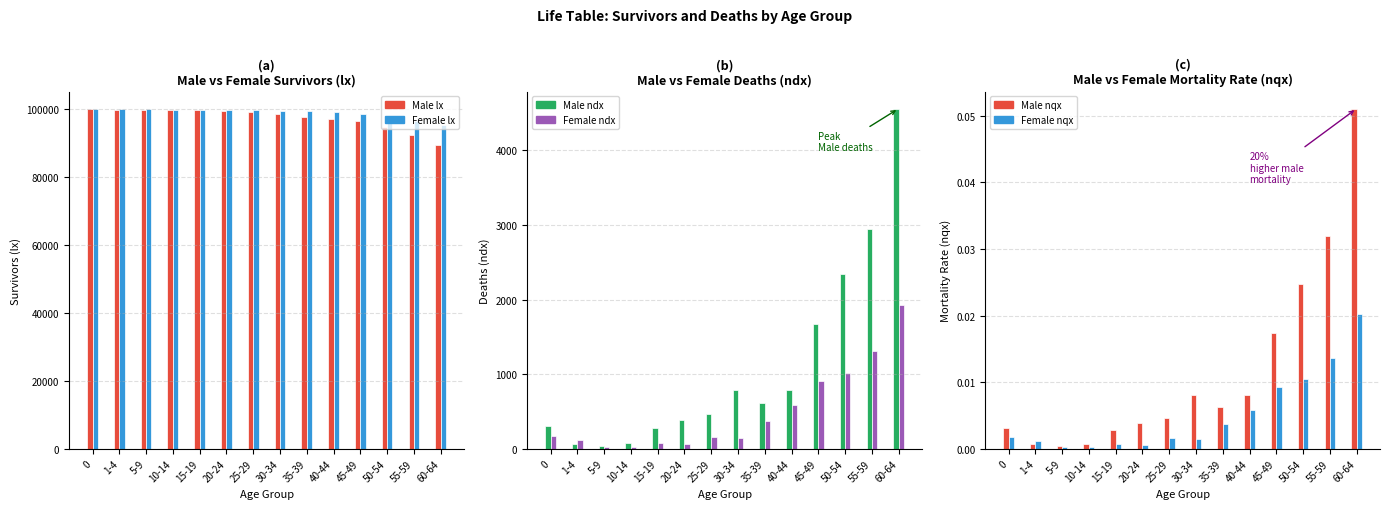

True or false: Male lx has a value of 98398.0 at 30-34.

True